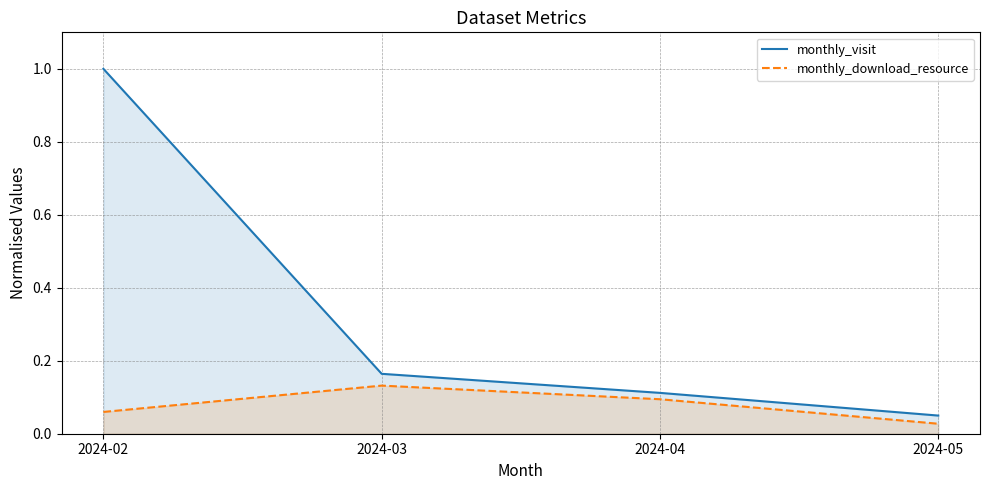

At which label does monthly_visit reach its minimum?

2024-05